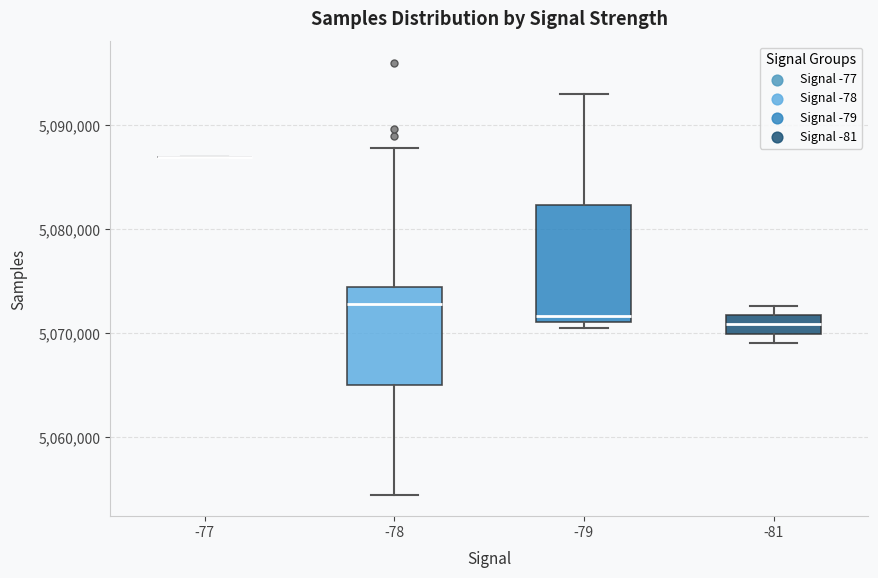

Reading left to right, transcribe this box plot: for each box, give where its median line is, the range the box spans, and where its two whiskers end, as read against the y-axis. The values are not printed on the chart, so give them approximately, as read against the axis.

-77: box collapsed to a line at 5087000, whiskers 5087000 to 5087000
-78: median 5073000, box 5065000 to 5074000, whiskers 5054000 to 5088000
-79: median 5072000, box 5071000 to 5082000, whiskers 5071000 (just below the box's lower edge) to 5093000
-81: median 5071000, box 5070000 to 5072000, whiskers 5069000 to 5073000